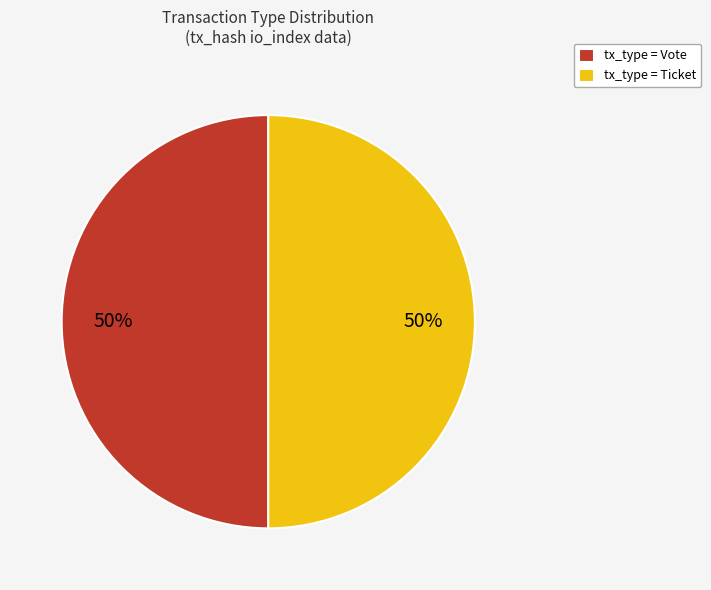

To the nearest percent, what portion does tx_type = Ticket represent?

50%